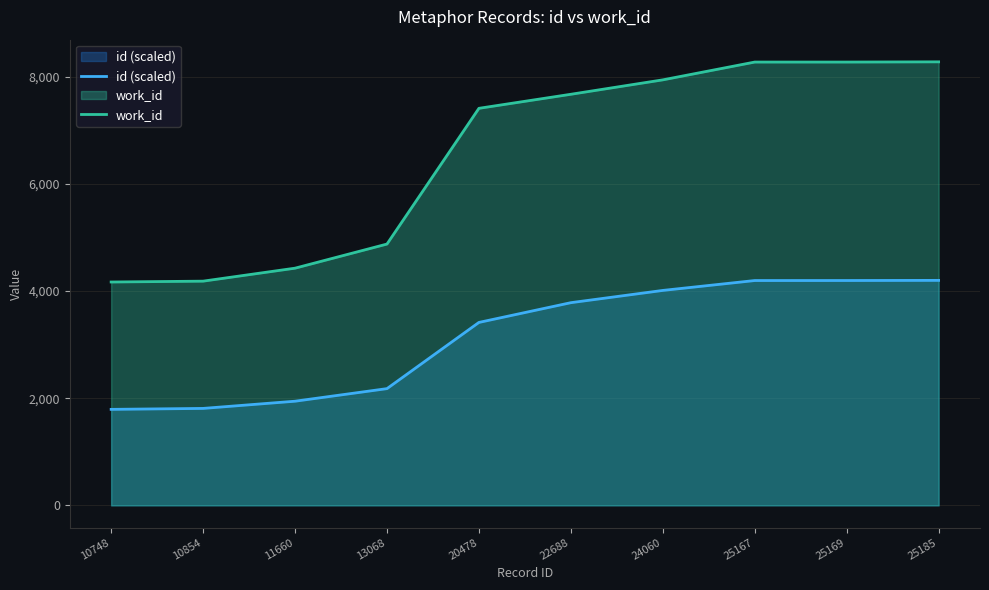

Between 24060 and 25169, which is larger?

25169